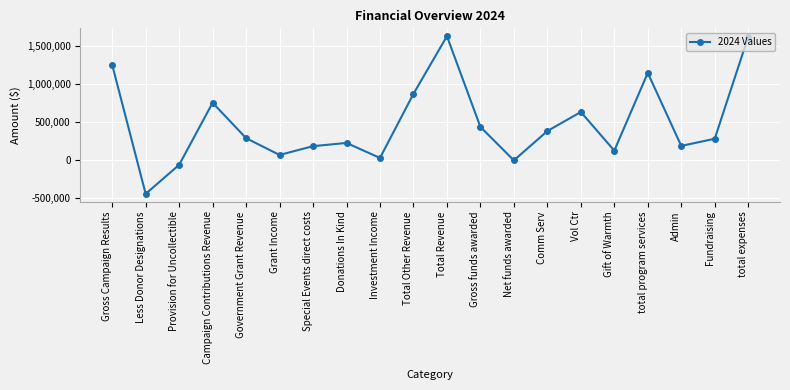

Does the chart display data point markers on the line(s)?

Yes